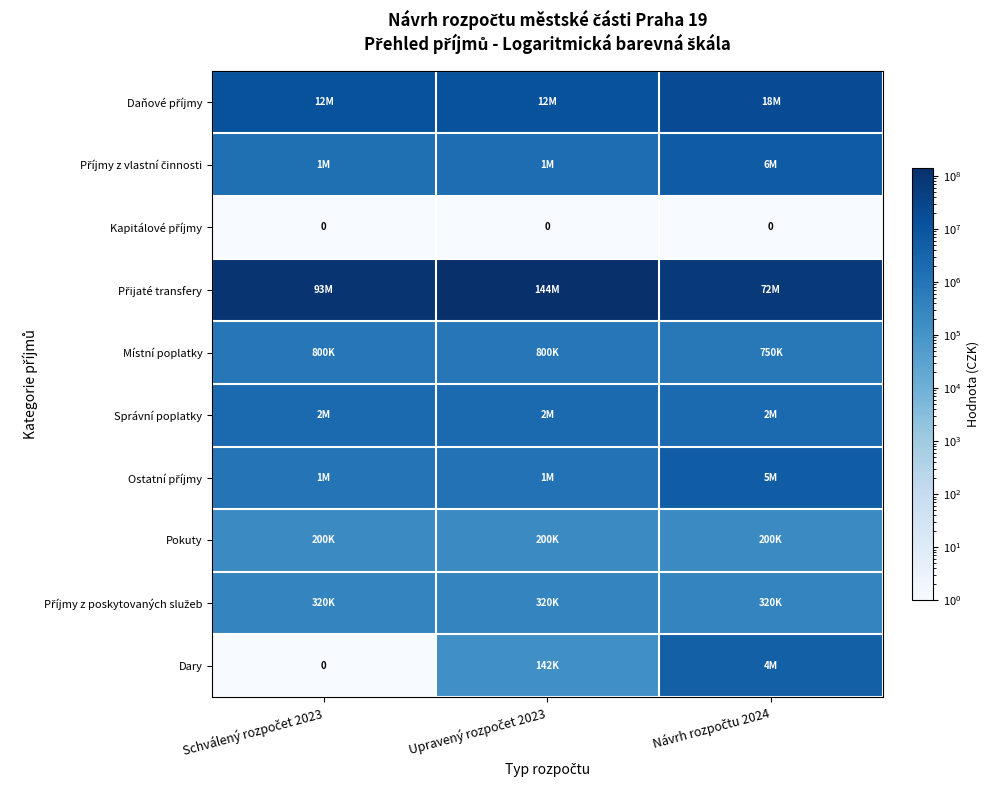

Which series has the largest total across all categories?

Přijaté transfery